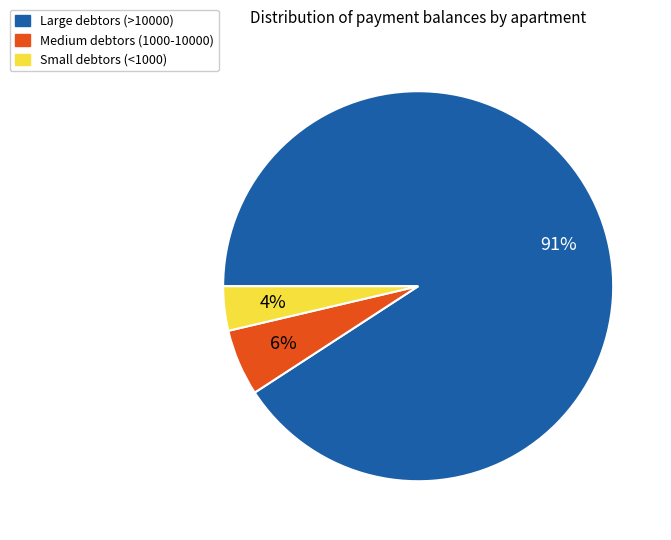

The Large debtors (>10000) slice represents 91% of the pie. True or false?

True